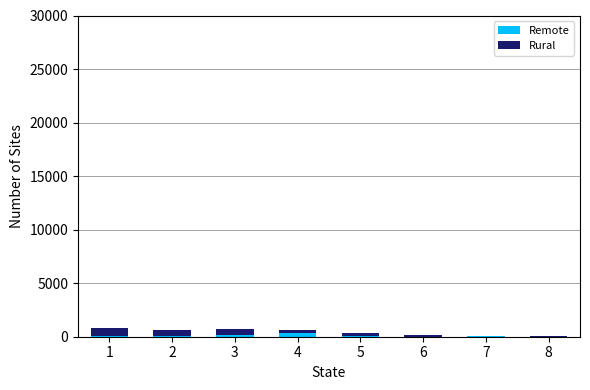

What is the sum of all Remote values?

718